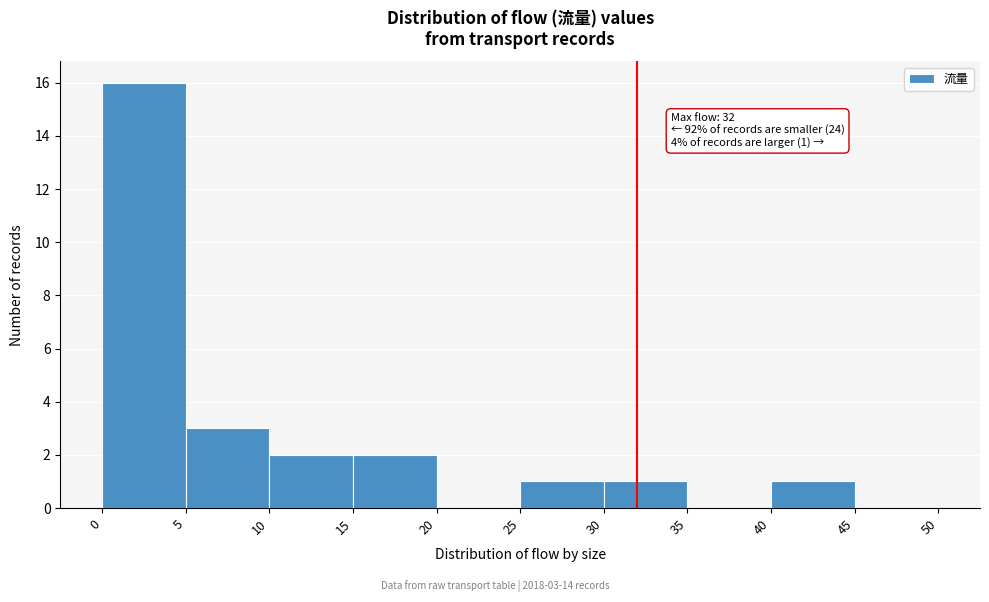

Which range on the x-axis has the tallest bar?

0 to 5